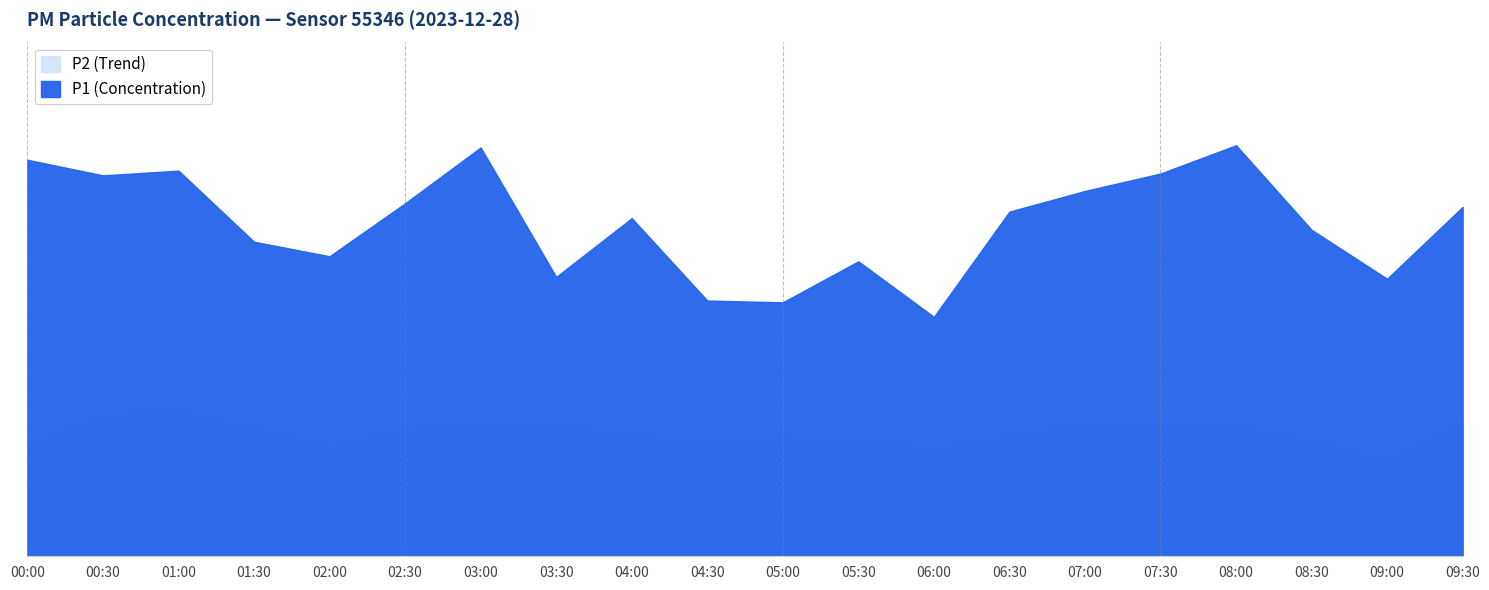

What is the spread (max minus min) of values at 08:30?

5.7